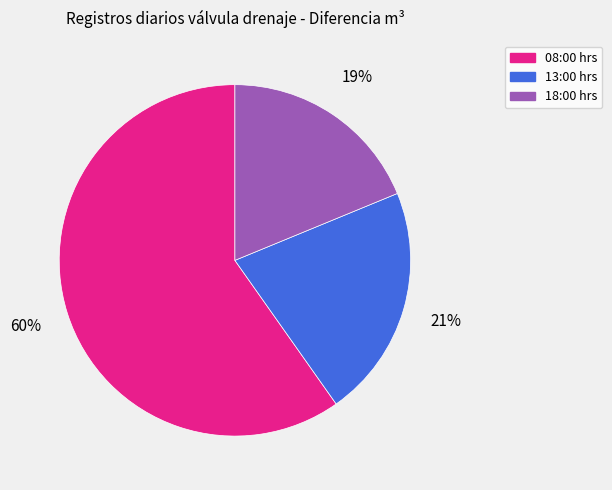

Which has a higher value, 13:00 hrs or 08:00 hrs?

08:00 hrs